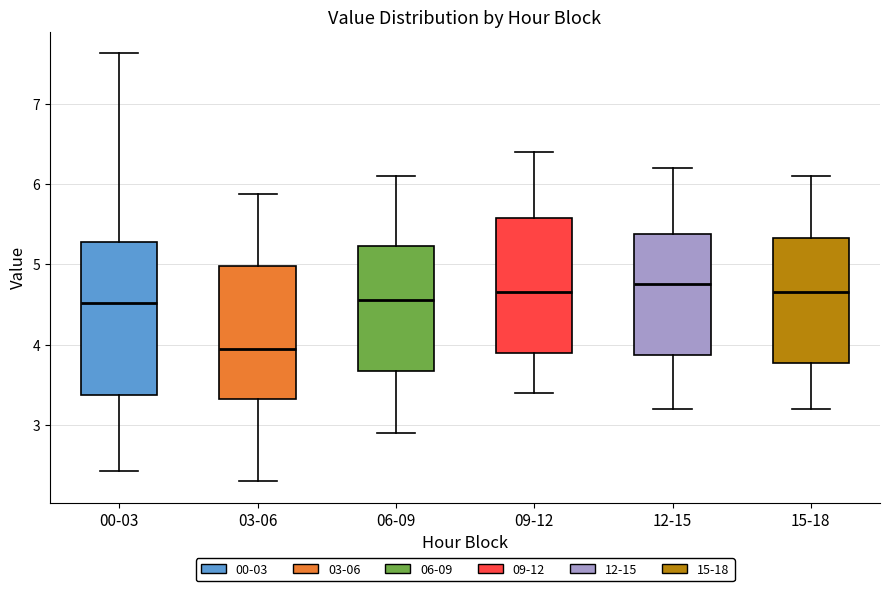

Where does the median line of the box for 06-09 sit on the y-axis? The values are not printed on the chart, so give them approximately, as read against the axis.

4.6